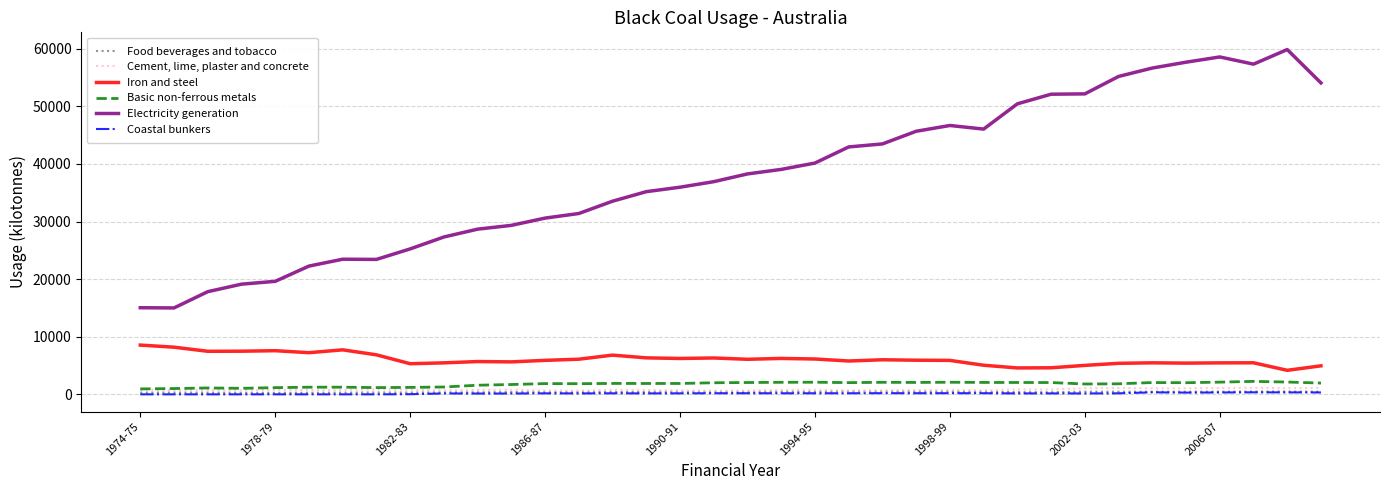

How many series are shown in this chart?

6